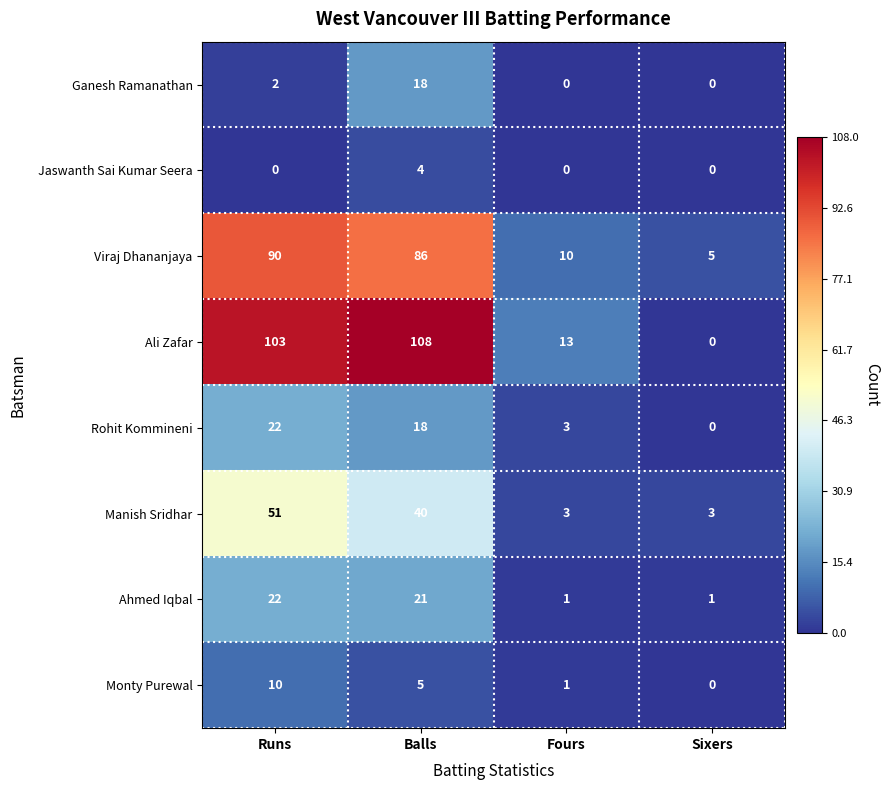

Is it true that Ahmed Iqbal equals 33 at Balls?

False